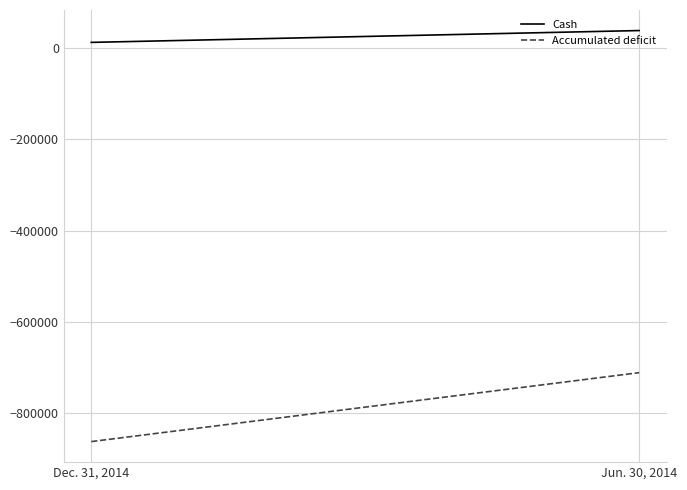

How many lines are shown in the chart?

2